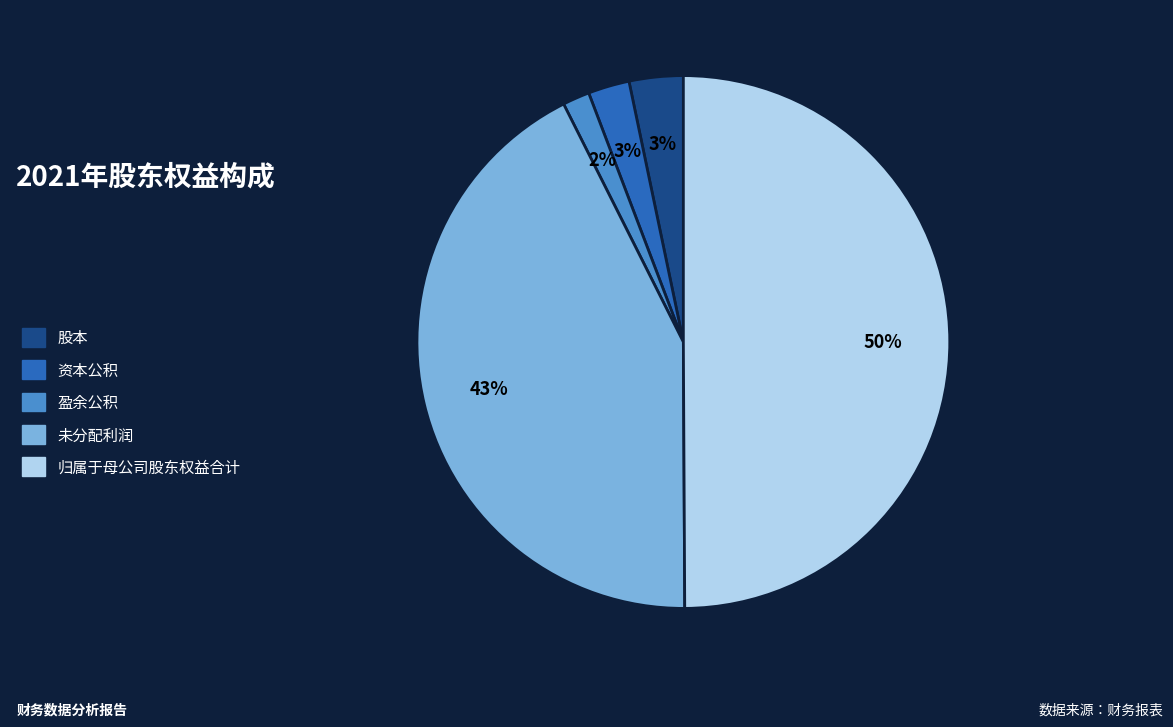

To the nearest percent, what is the average slice percentage?

20%